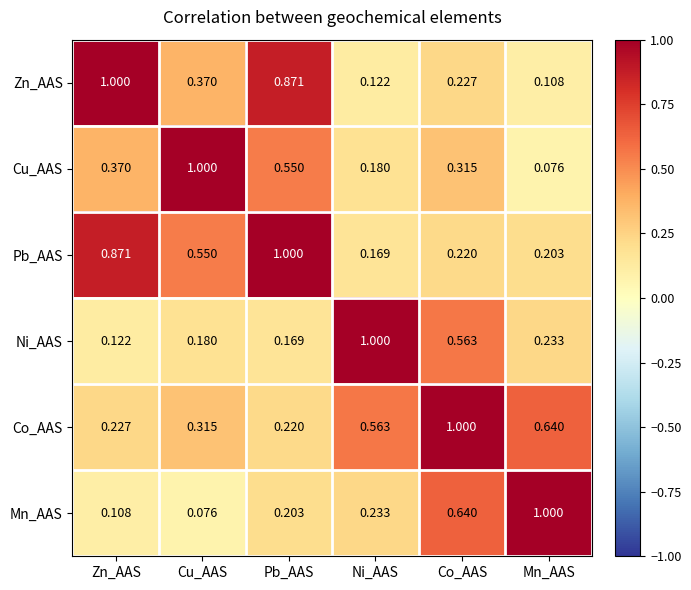

Which category has the lowest value in the Zn_AAS series?

Mn_AAS